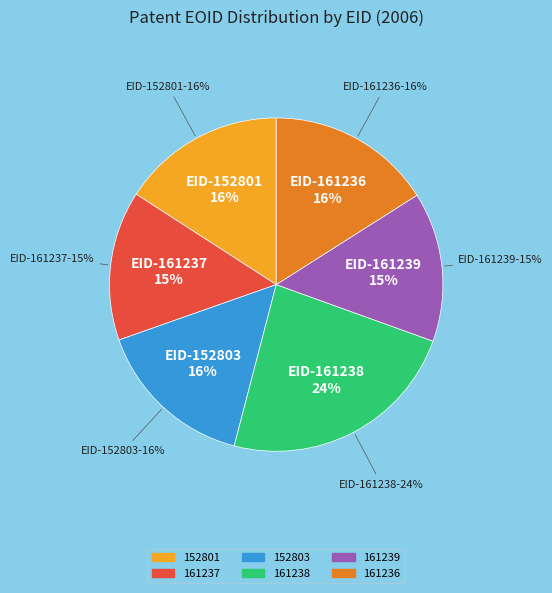

How many segments does this pie chart have?

6